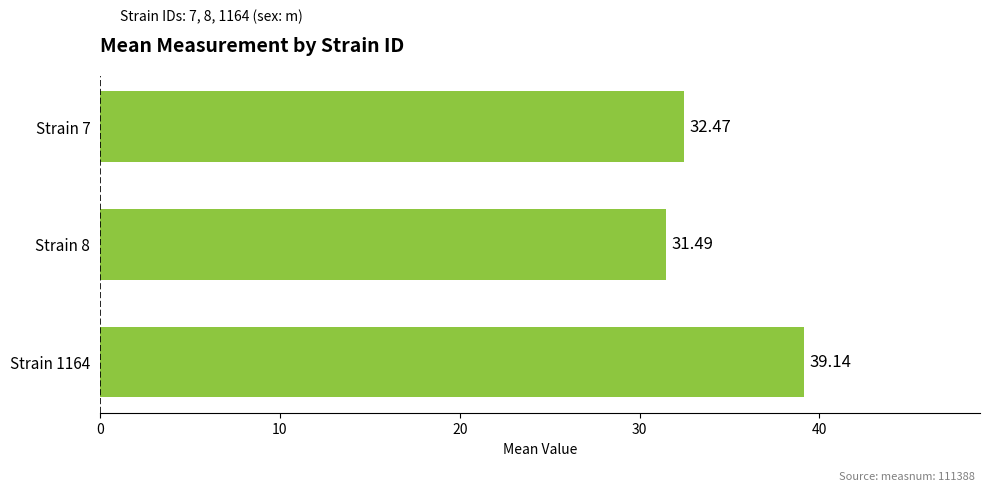

Rank the categories by value from highest to lowest.

Strain 1164, Strain 7, Strain 8